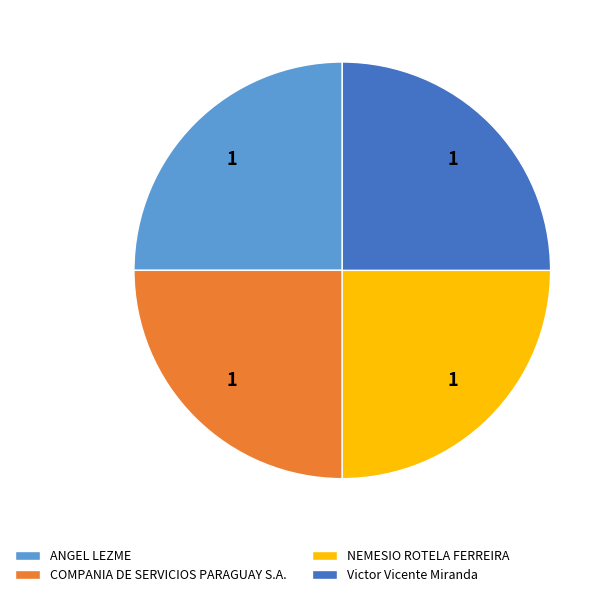

Is there a majority slice in this chart?

No